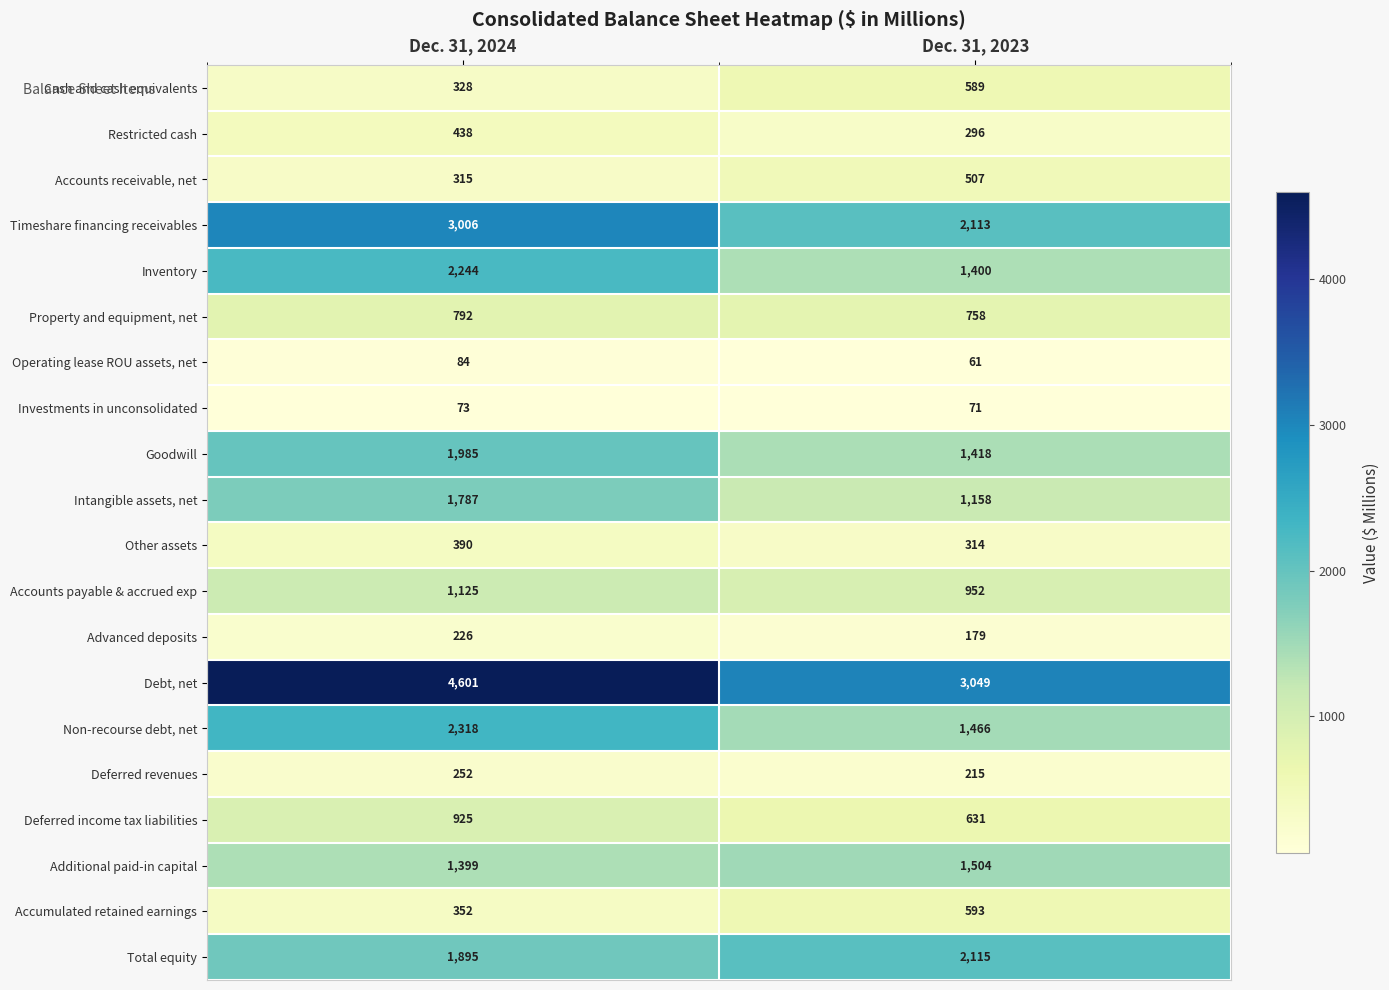

Rank the series at Dec. 31, 2024 from highest to lowest value.

Debt, net, Timeshare financing receivables, Non-recourse debt, net, Inventory, Goodwill, Total equity, Intangible assets, net, Additional paid-in capital, Accounts payable & accrued exp, Deferred income tax liabilities, Property and equipment, net, Restricted cash, Other assets, Accumulated retained earnings, Cash and cash equivalents, Accounts receivable, net, Deferred revenues, Advanced deposits, Operating lease ROU assets, net, Investments in unconsolidated